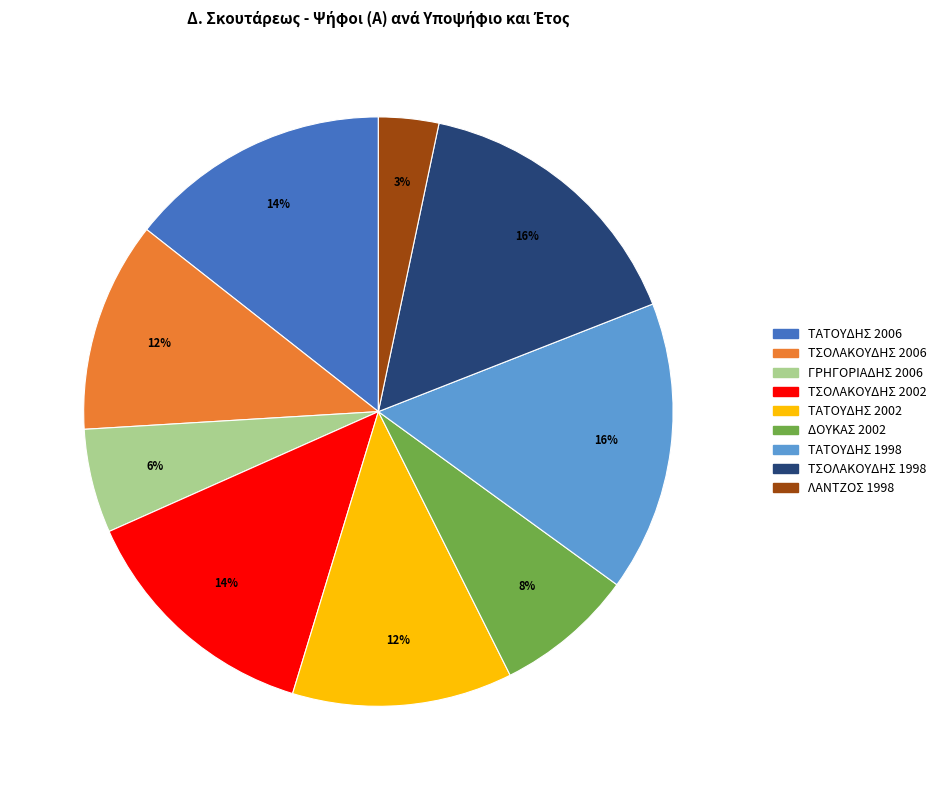

Which has a higher value, ΤΑΤΟΥΔΗΣ 2002 or ΤΑΤΟΥΔΗΣ 1998?

ΤΑΤΟΥΔΗΣ 1998